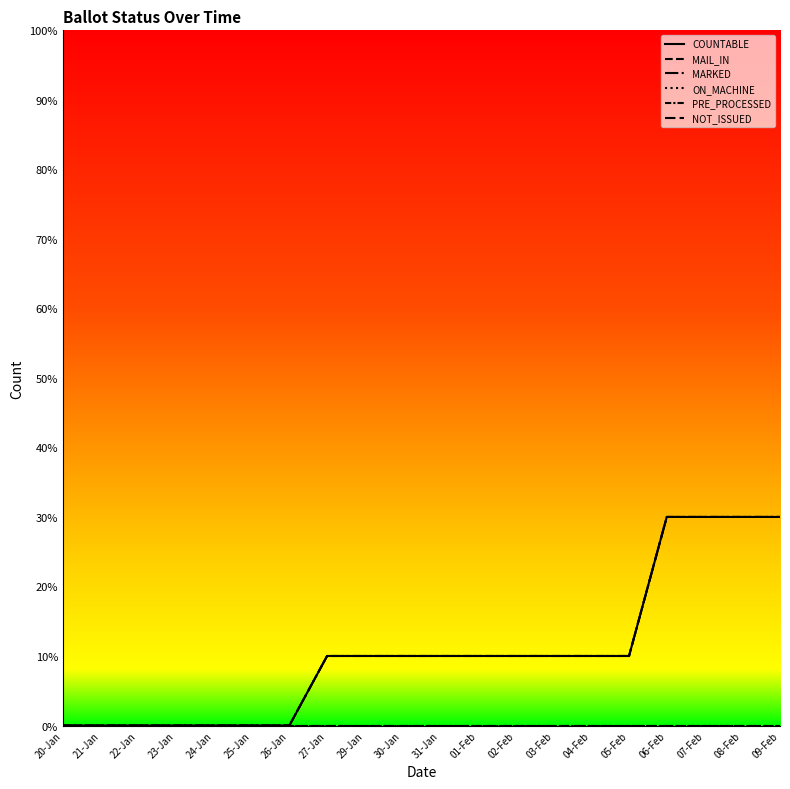

True or false: MARKED and MAIL_IN cross at least once.

False